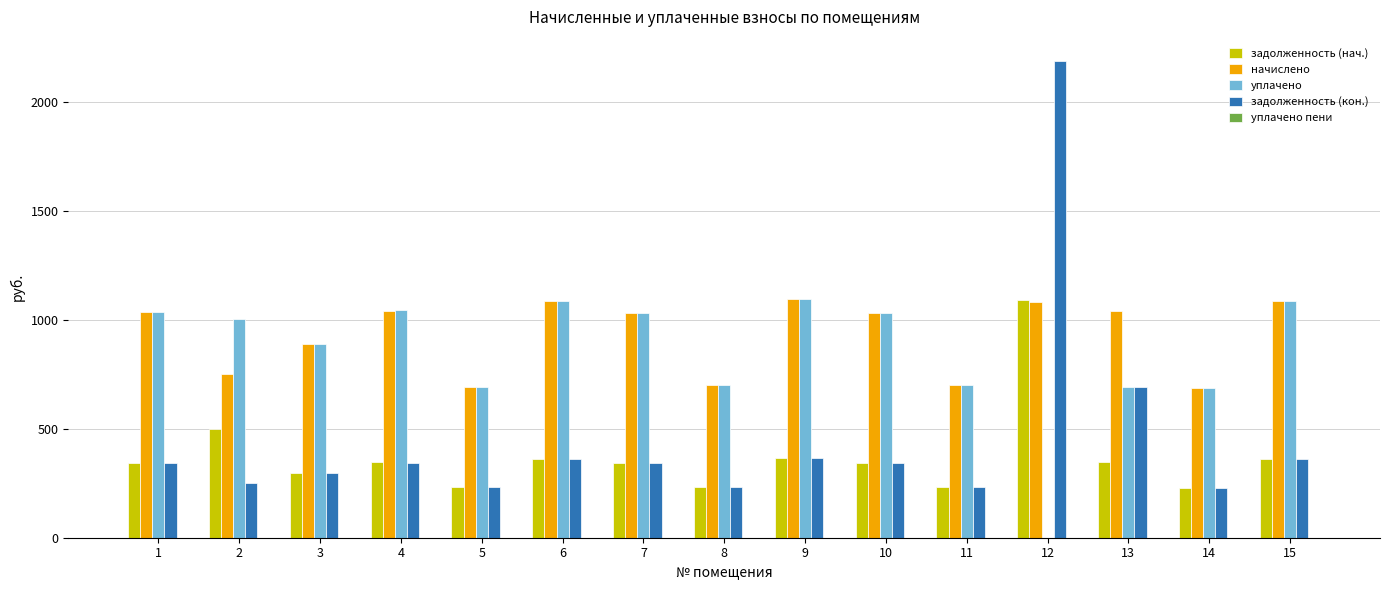

At which category is the sum across all series the highest?

12